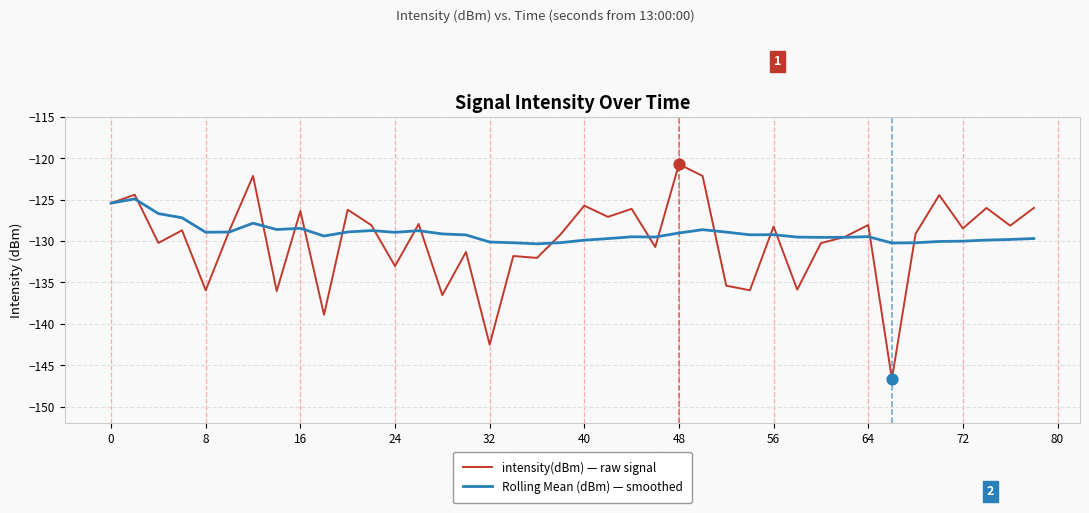

Which series has the widest spread of values?

intensity(dBm) — raw signal